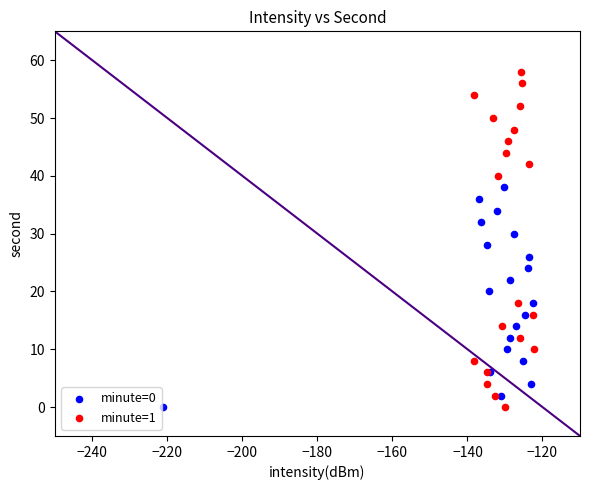

Which series contains the highest Y value?

minute=1